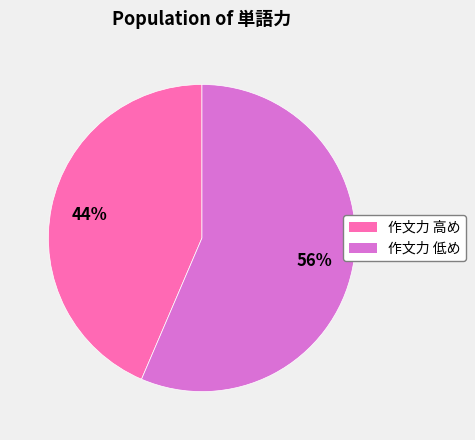

To the nearest percent, what is the average slice percentage?

50%